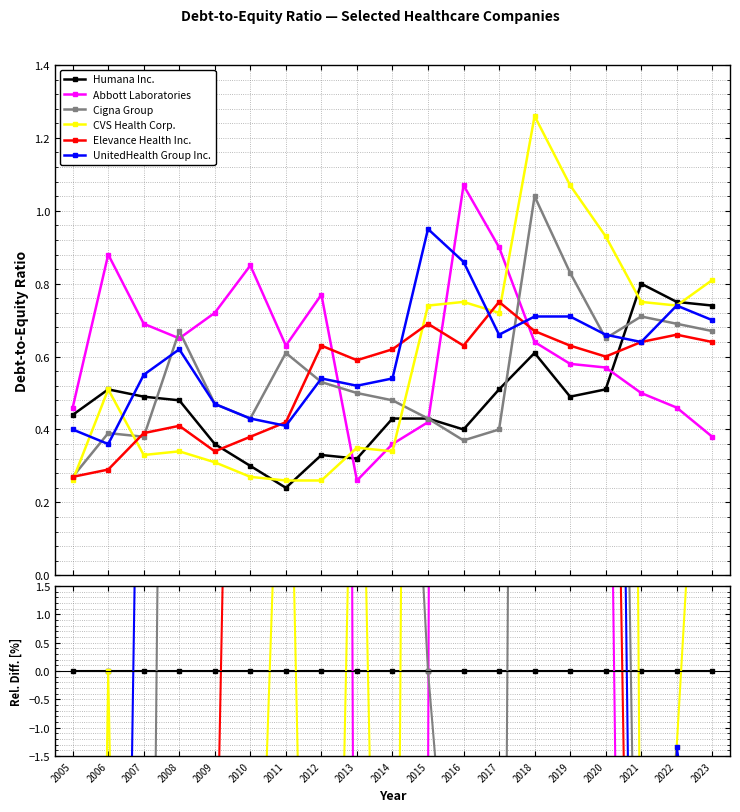

How many interior local peaks does the Cigna Group series have?

4